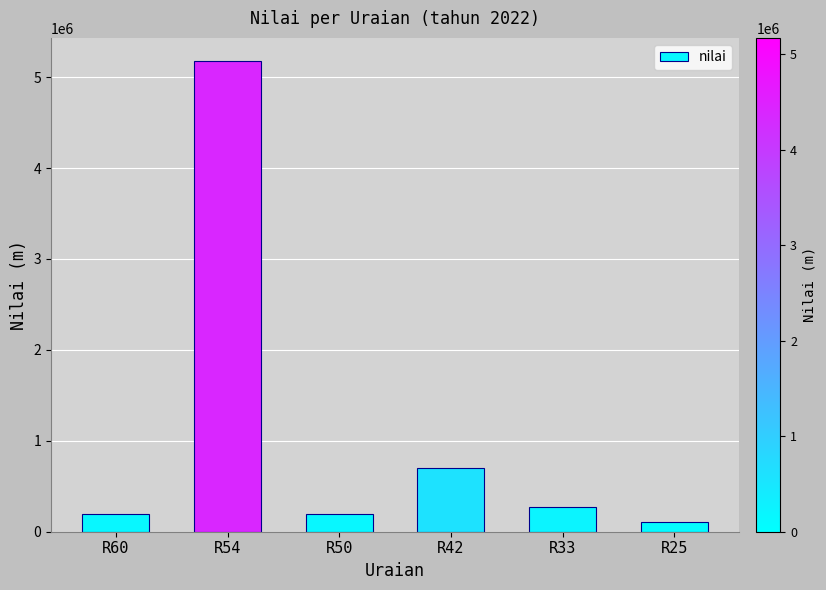

What is the value of the 2nd bar from the left?

5172716